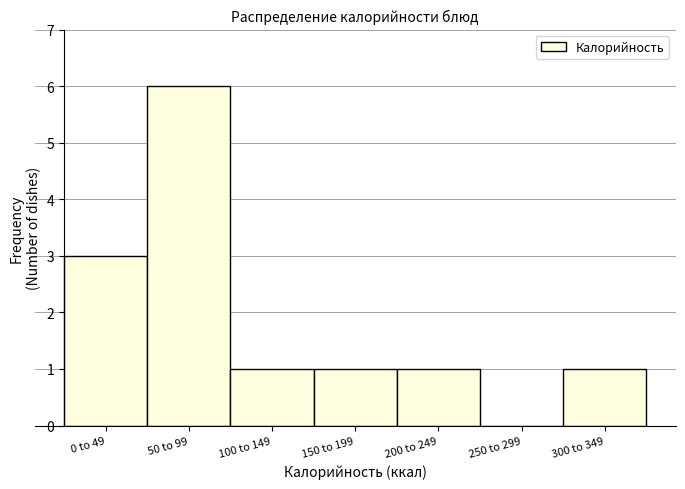

Reading left to right, extract all data points from this chart.

0 to 49=3	50 to 99=6	100 to 149=1	150 to 199=1	200 to 249=1	250 to 299=0	300 to 349=1